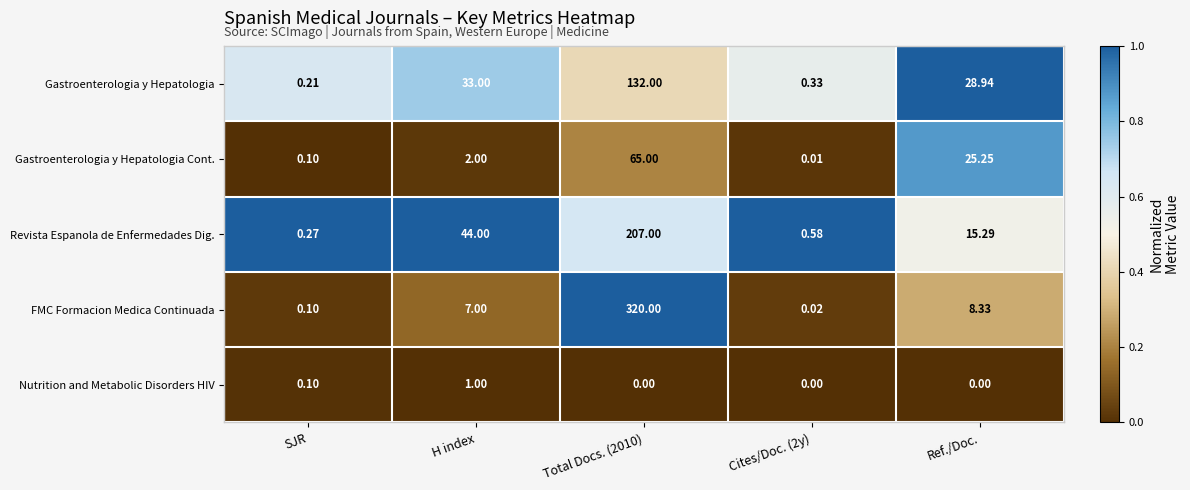

Which series has the largest total across all categories?

FMC Formacion Medica Continuada